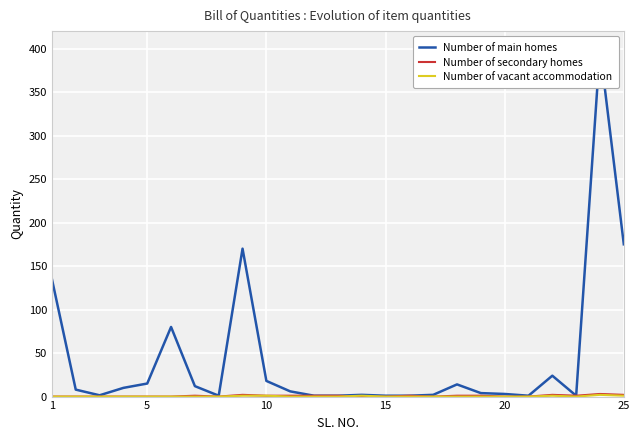

List the series in order of their peak value, highest first.

Number of main homes, Number of secondary homes, Number of vacant accommodation